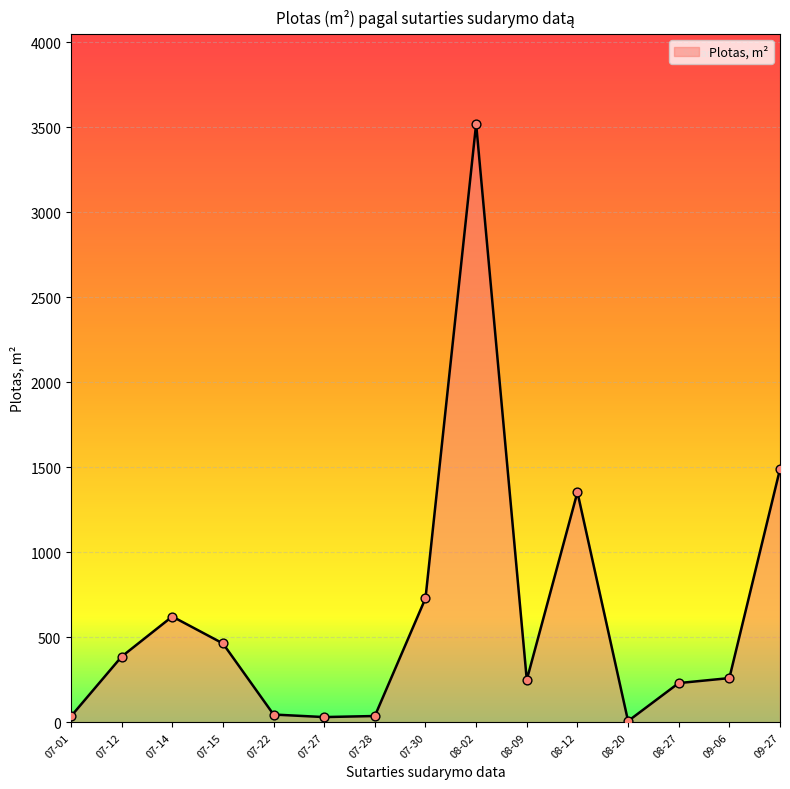

What is the change in value from 08-09 to 09-27?

+1239.2